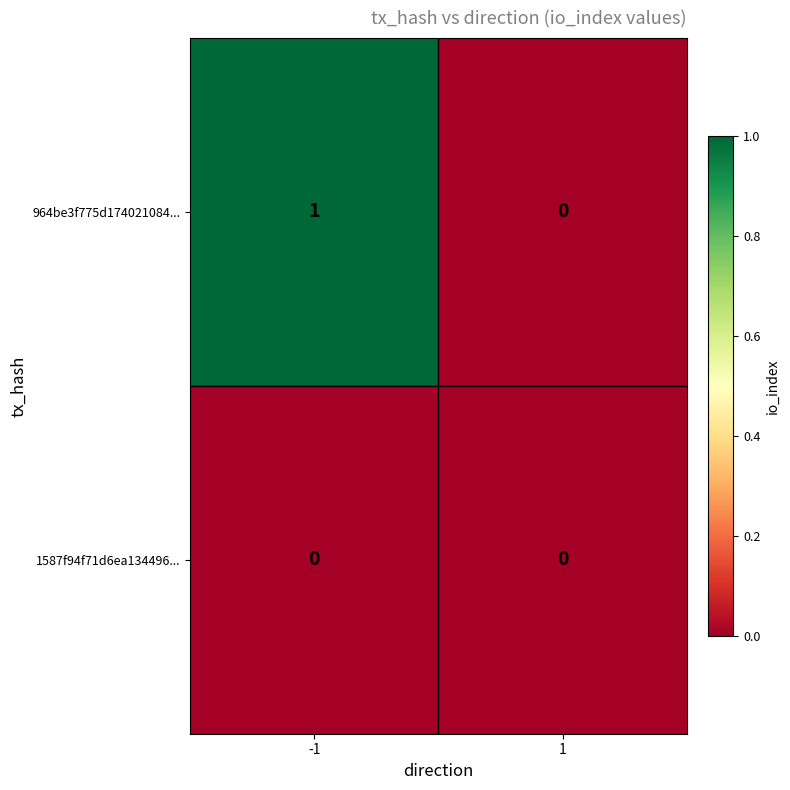

How many data points does each series have?

2